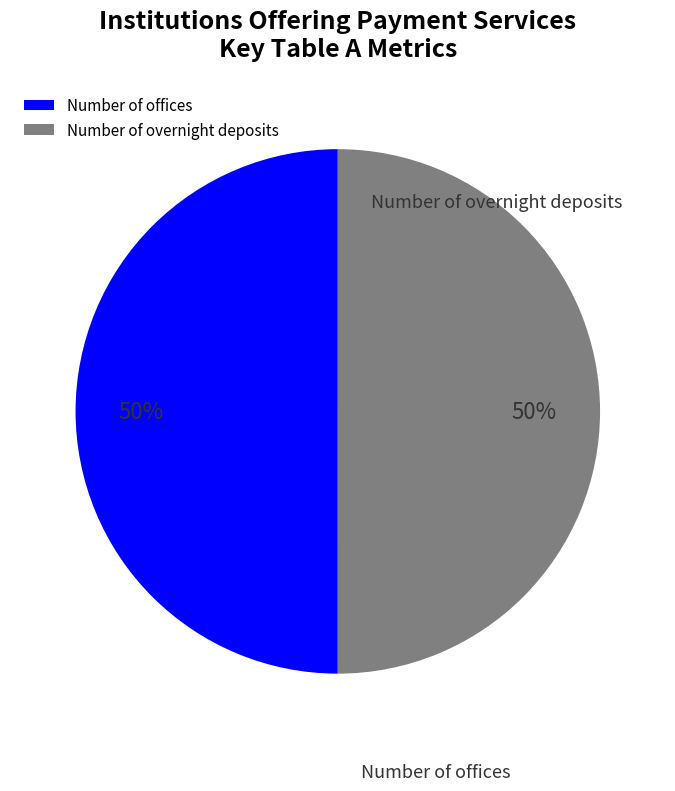

How many slices are in this pie chart?

2